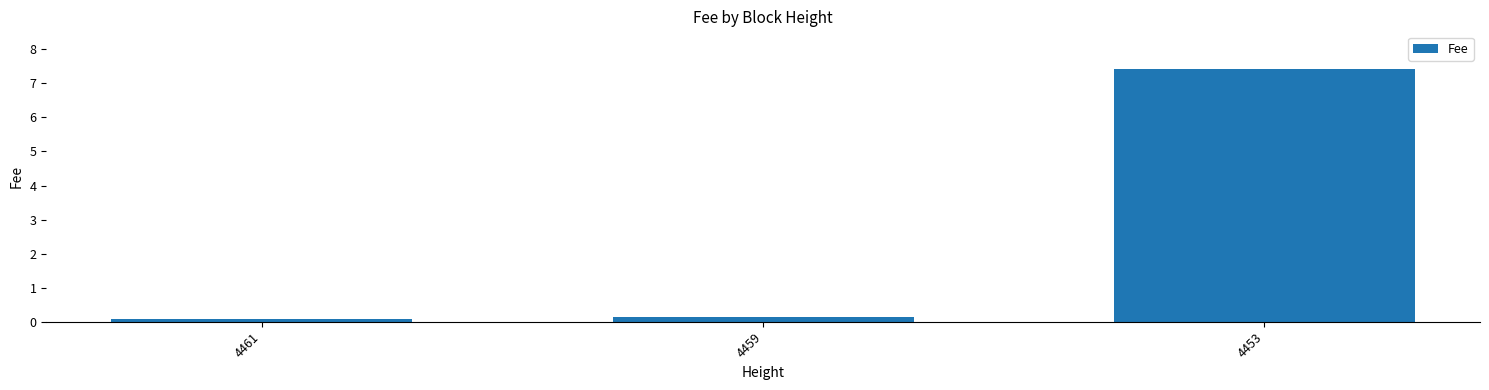

The chart shows a value of 0.1 at 4461. True or false?

True